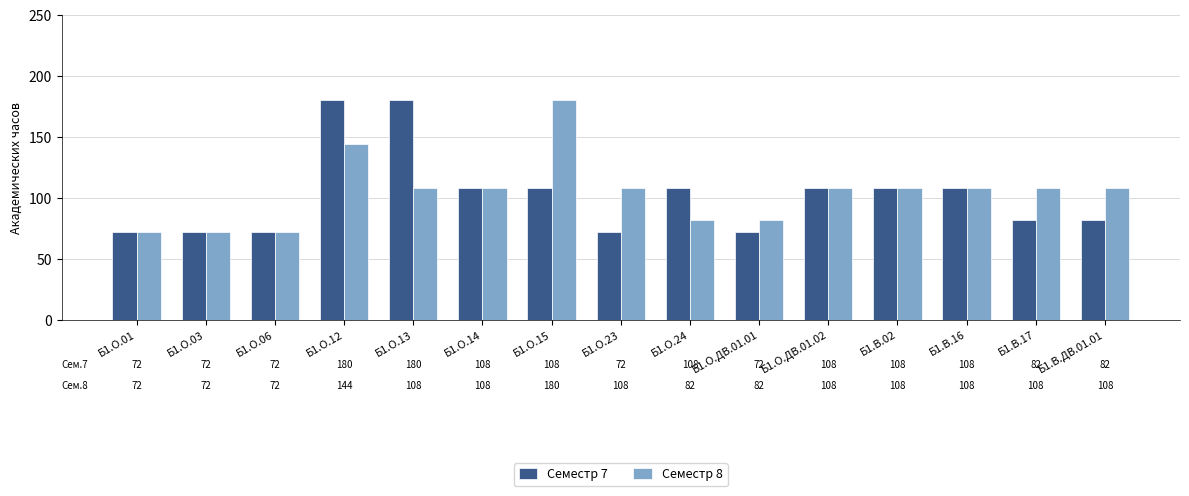

Which series has the largest total across all categories?

Семестр 8